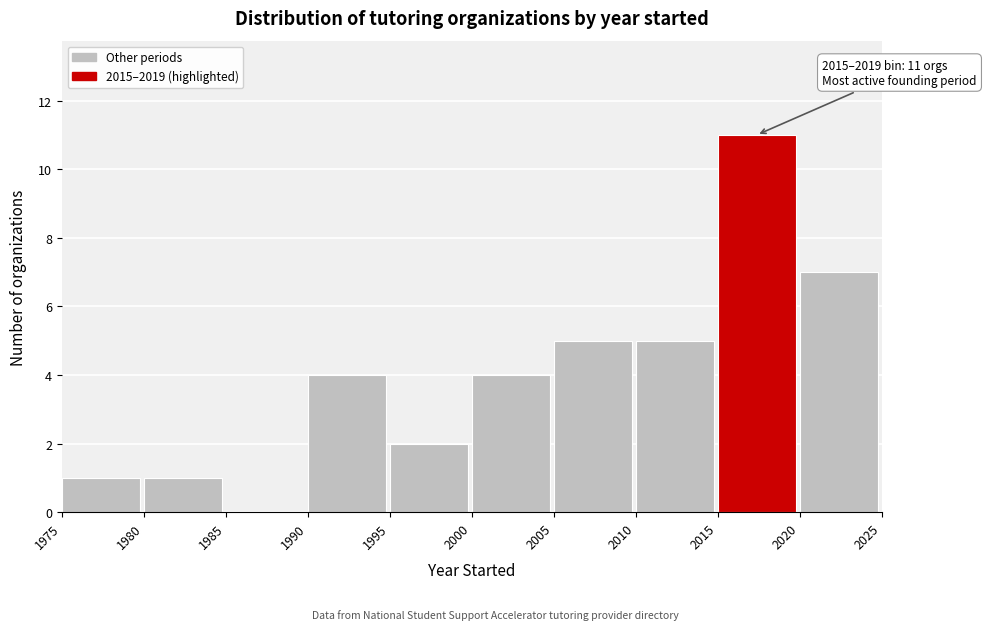

Over which range of the x-axis is the bar tallest?

2015 to 2020